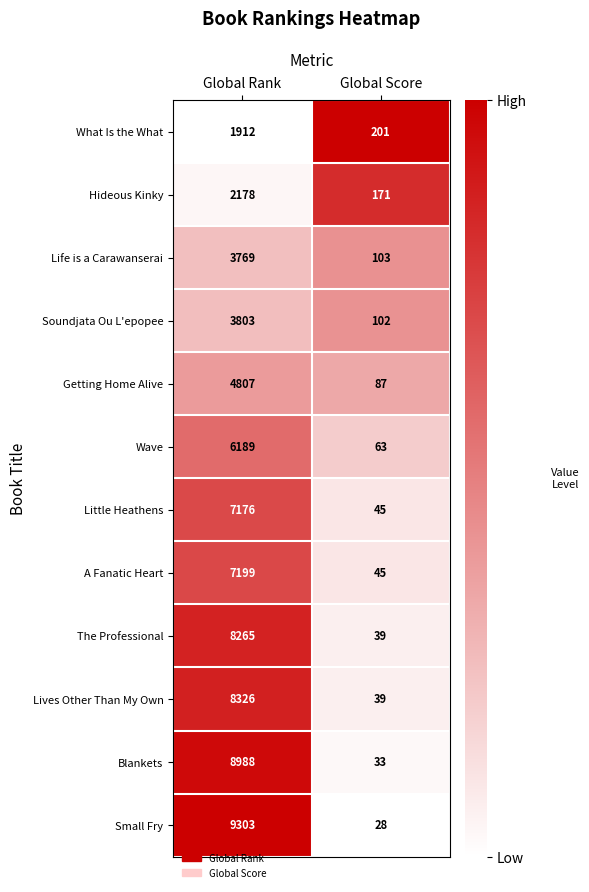

Reading left to right, transcribe all the data shown in this chart.

What Is the What: Global Rank=1912	Global Score=201
Hideous Kinky: Global Rank=2178	Global Score=171
Life is a Carawanserai: Global Rank=3769	Global Score=103
Soundjata Ou L'epopee: Global Rank=3803	Global Score=102
Getting Home Alive: Global Rank=4807	Global Score=87
Wave: Global Rank=6189	Global Score=63
Little Heathens: Global Rank=7176	Global Score=45
A Fanatic Heart: Global Rank=7199	Global Score=45
The Professional: Global Rank=8265	Global Score=39
Lives Other Than My Own: Global Rank=8326	Global Score=39
Blankets: Global Rank=8988	Global Score=33
Small Fry: Global Rank=9303	Global Score=28